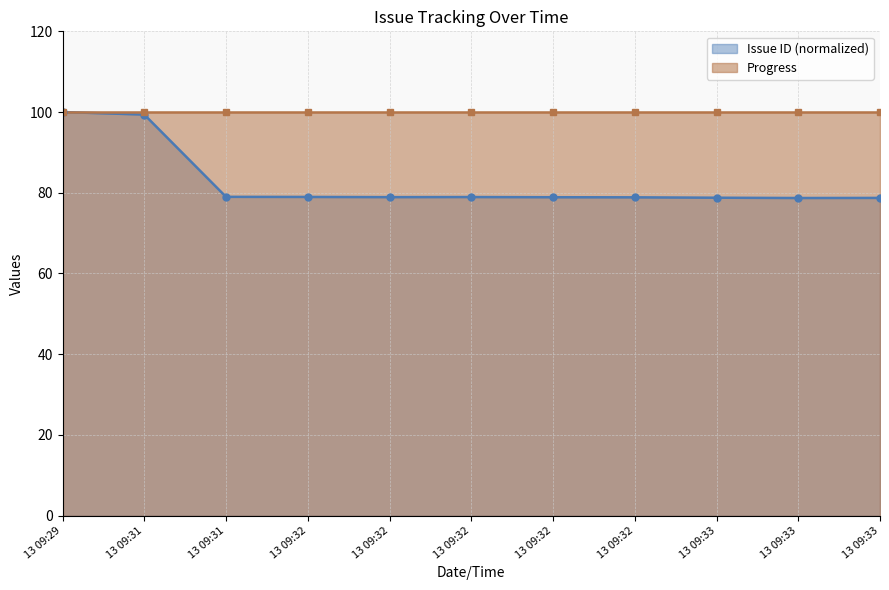

List the labels in order of value, smallest first.

13 09:33, 13 09:33, 13 09:33, 13 09:32, 13 09:32, 13 09:32, 13 09:32, 13 09:32, 13 09:31, 13 09:31, 13 09:29